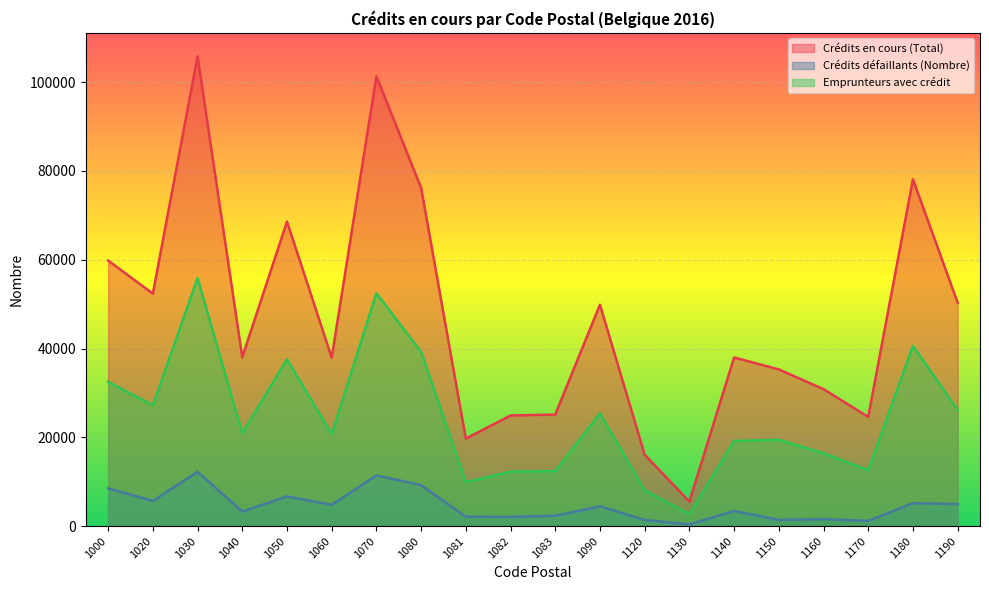

Reading right to left, list all the values displayed in this chart.

Crédits en cours (Total): 1190=50330	1180=78088	1170=24617	1160=30860	1150=35305	1140=37996	1130=5548	1120=16102	1090=49869	1083=25145	1082=24938	1081=19723	1080=76167	1070=101289	1060=37946	1050=68591	1040=38043	1030=105789	1020=52363	1000=59810
Crédits défaillants (Nombre): 1190=4994	1180=5188	1170=1211	1160=1608	1150=1432	1140=3433	1130=406	1120=1414	1090=4474	1083=2366	1082=2112	1081=2137	1080=9243	1070=11456	1060=4816	1050=6708	1040=3310	1030=12244	1020=5701	1000=8518
Emprunteurs avec crédit: 1190=26162	1180=40605	1170=12631	1160=16417	1150=19454	1140=19216	1130=2732	1120=8081	1090=25426	1083=12398	1082=12293	1081=9924	1080=39230	1070=52469	1060=20718	1050=37584	1040=20944	1030=55856	1020=27198	1000=32507